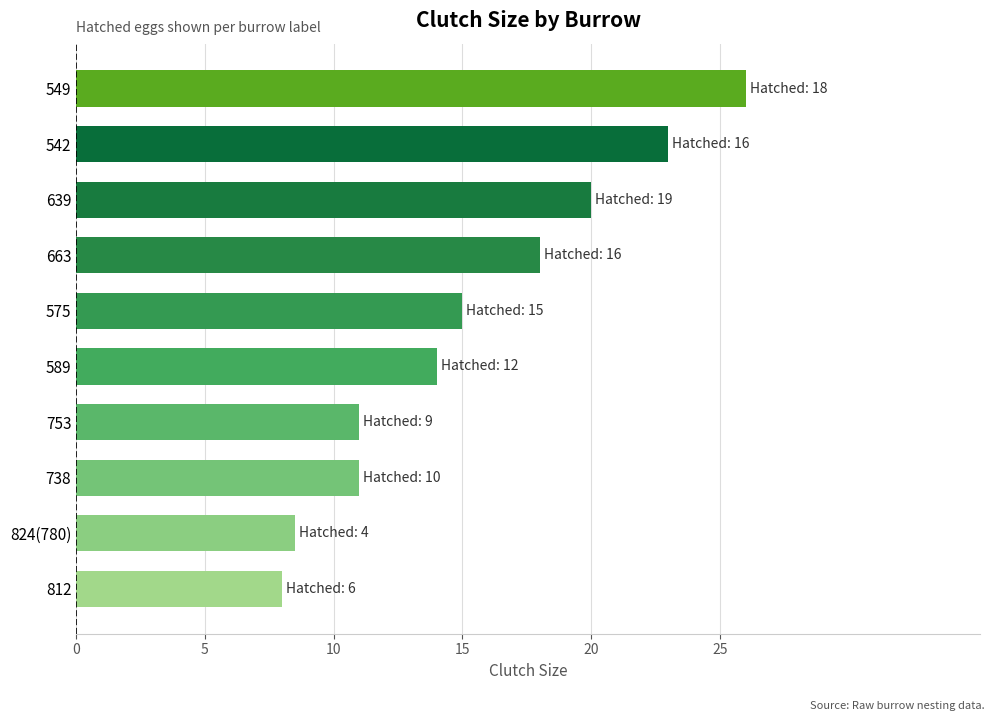

Approximately how many times larger is the value at 753 compared to 812?

1.4